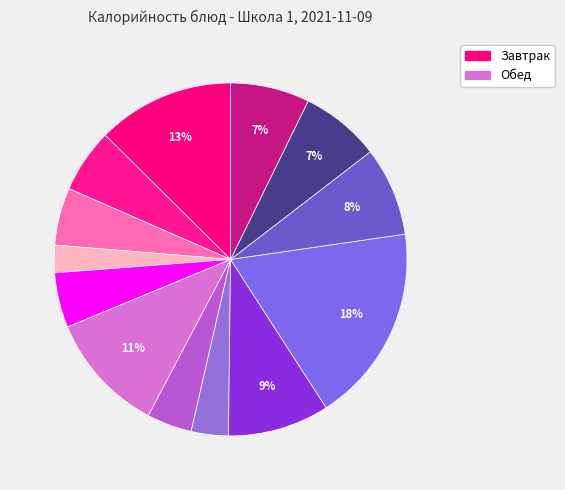

How many segments does this pie chart have?

13